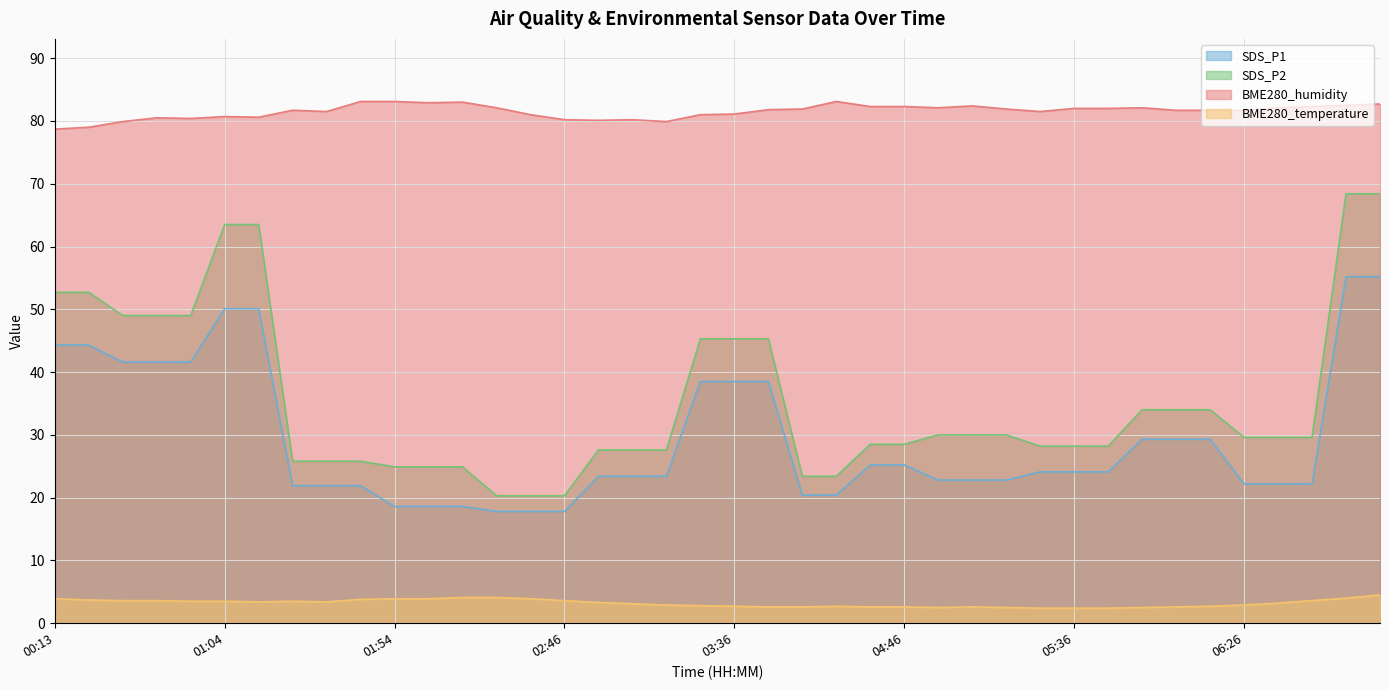

True or false: BME280_temperature has more than 2 points higher than both neighbors.

True